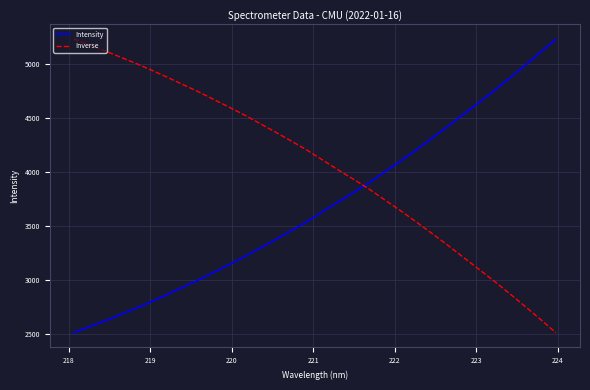

Does the chart have visible grid lines?

Yes